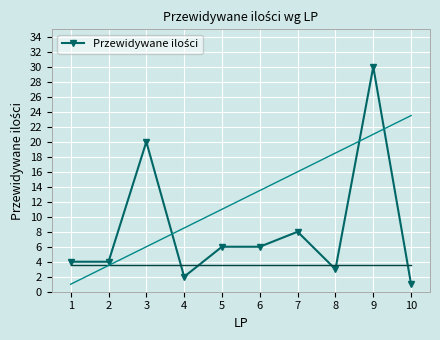

True or false: the data shows 28 at 3.

False